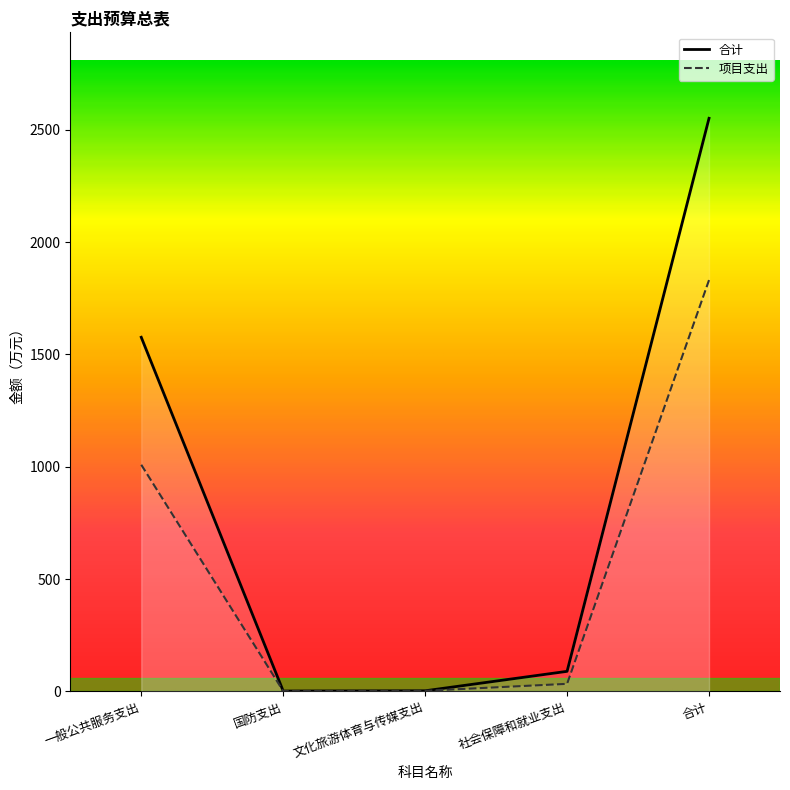

Reading left to right, list all the values displayed in this chart.

合计: 一般公共服务支出=1576.2	国防支出=2.0	文化旅游体育与传媒支出=3.0	社会保障和就业支出=89.6	合计=2550.5
项目支出: 一般公共服务支出=1008.9	国防支出=2.0	文化旅游体育与传媒支出=3.0	社会保障和就业支出=34.0	合计=1830.7